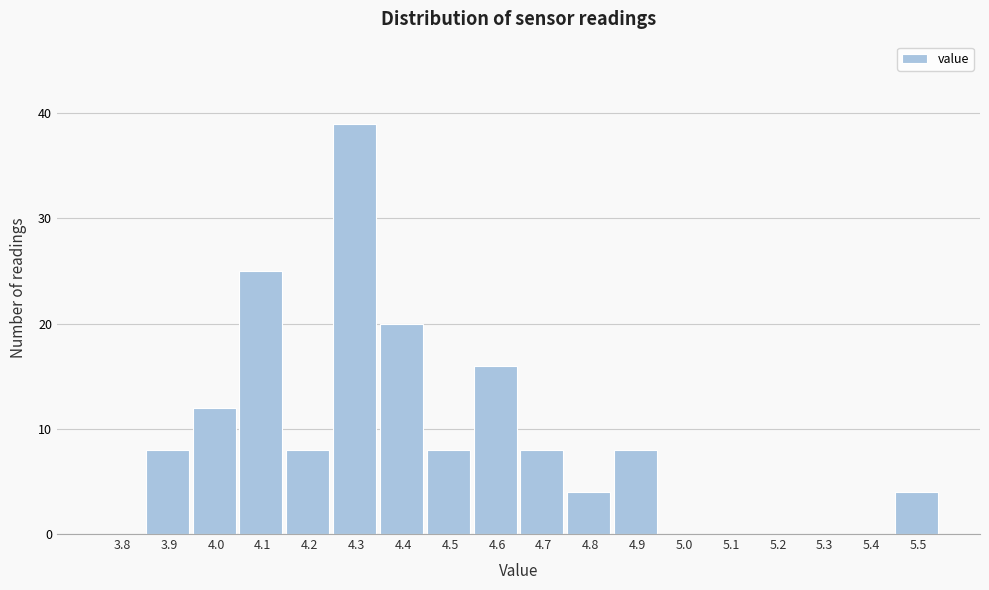

Reading right to left, transcribe all the data shown in this chart.

5.5=4	5.4=0	5.3=0	5.2=0	5.1=0	5.0=0	4.9=8	4.8=4	4.7=8	4.6=16	4.5=8	4.4=20	4.3=39	4.2=8	4.1=25	4.0=12	3.9=8	3.8=0